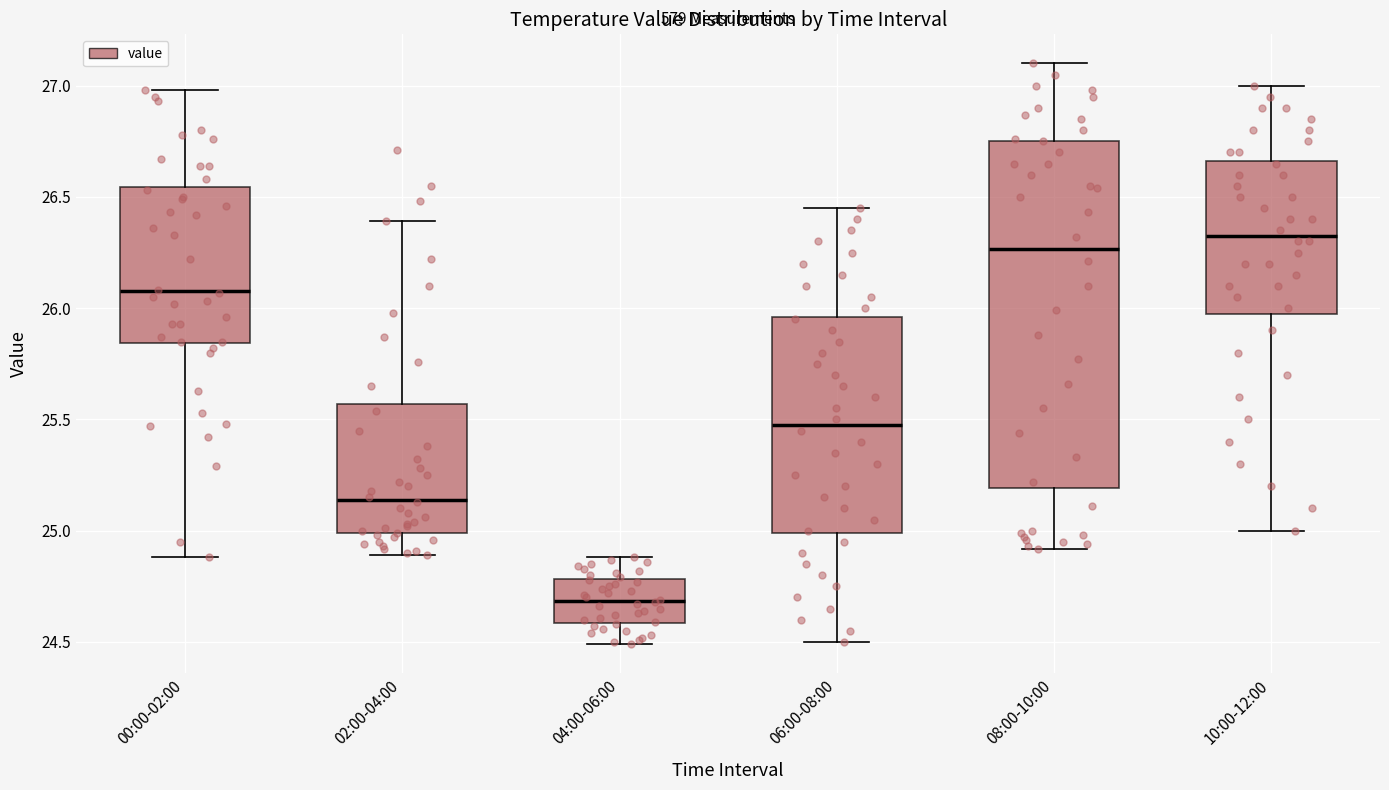

Reading left to right, transcribe this box plot: for each box, give where its median line is, the range the box spans, and where its two whiskers end, as read against the y-axis. The values are not printed on the chart, so give them approximately, as read against the axis.

00:00-02:00: median 26.10, box 25.85 to 26.55, whiskers 24.90 to 27.00
02:00-04:00: median 25.15, box 25.00 to 25.55, whiskers 24.90 to 26.40
04:00-06:00: median 24.70, box 24.60 to 24.80, whiskers 24.50 to 24.90
06:00-08:00: median 25.50, box 25.00 to 25.95, whiskers 24.50 to 26.45
08:00-10:00: median 26.25, box 25.20 to 26.75, whiskers 24.90 to 27.10
10:00-12:00: median 26.35, box 26.00 to 26.65, whiskers 25.00 to 27.00